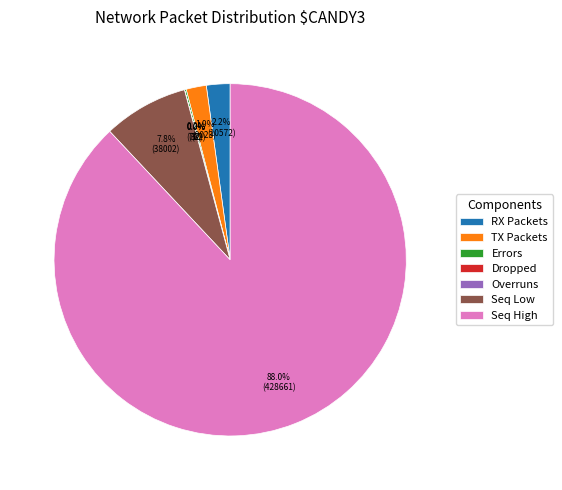

What is the largest slice in the pie chart?

Seq High